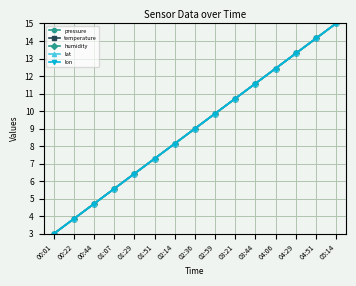

Is this an area chart (filled region under the line)?

No